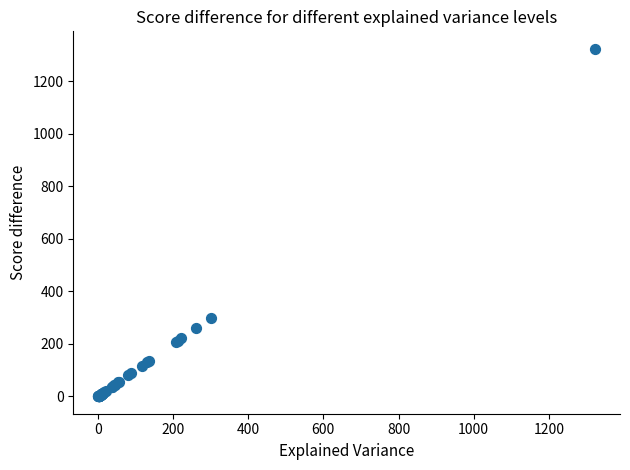

What Y value in the scatter plot is closest to 661?

300.4